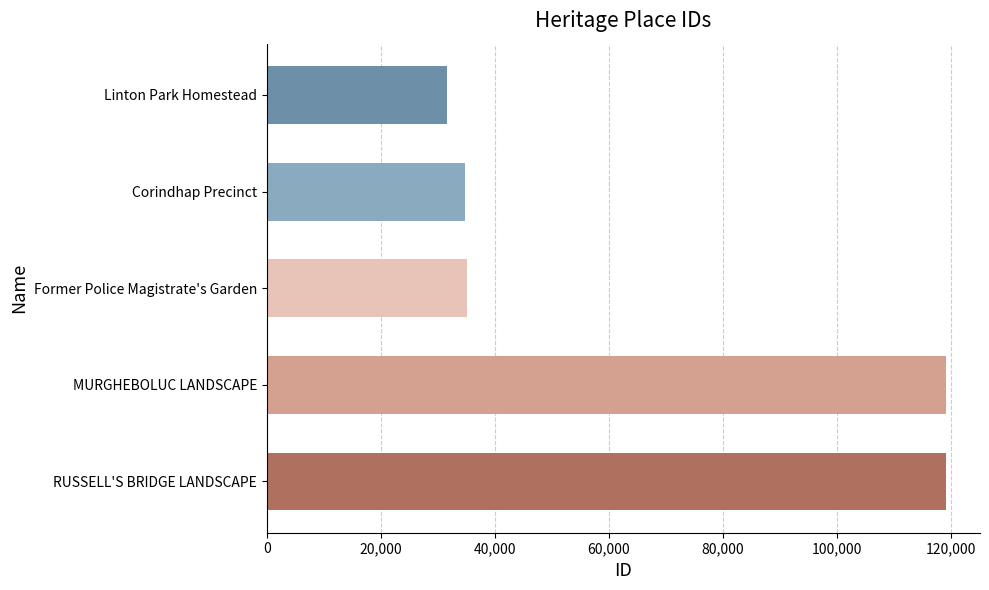

What is the minimum value shown in the chart?

31672